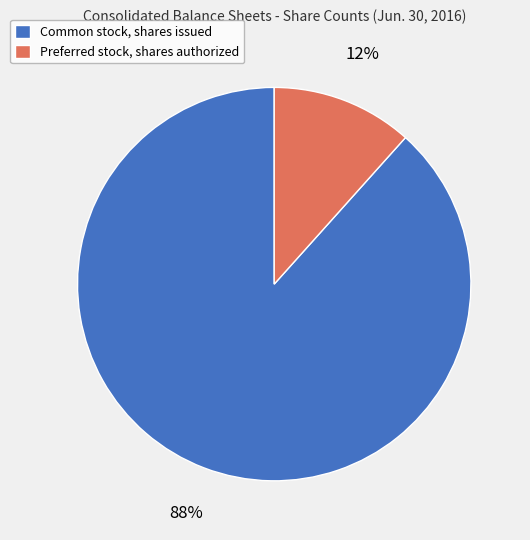

Which category accounts for the majority?

Common stock, shares issued